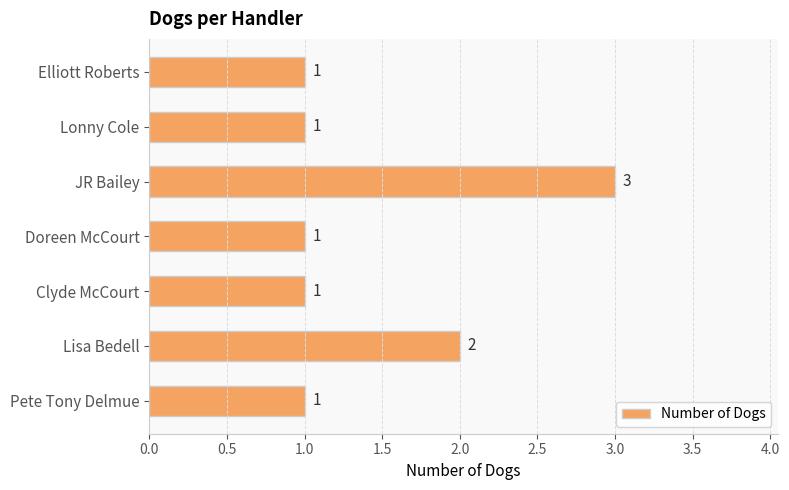

What is the difference between the second highest and minimum values?

1